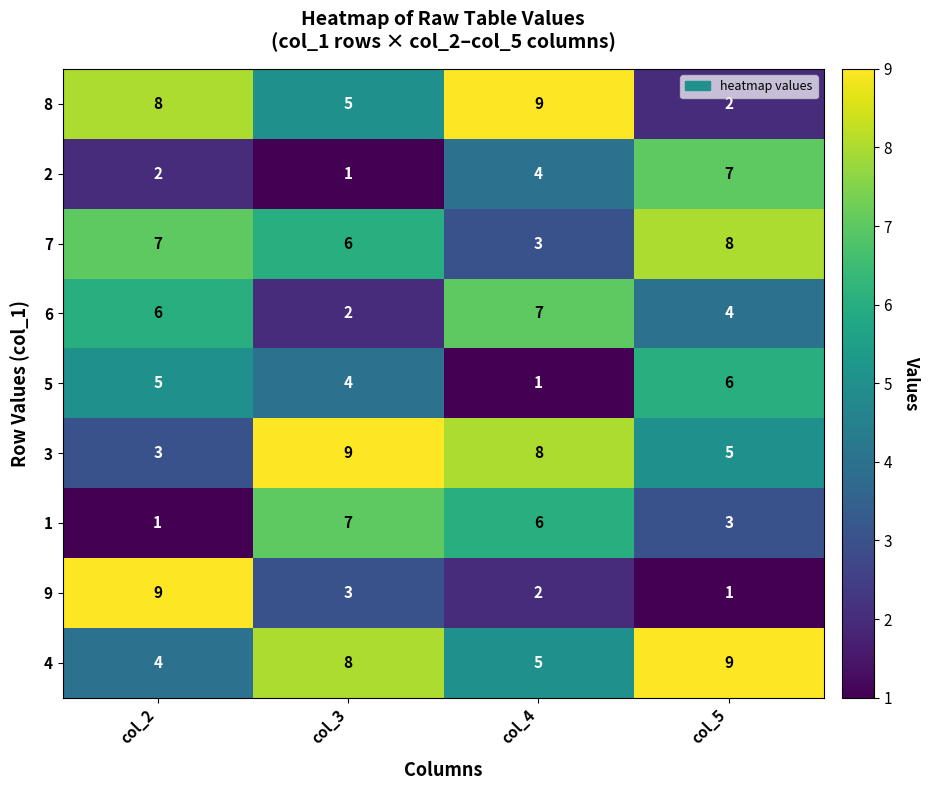

Is it true that 4 equals 8 at col_4?

False